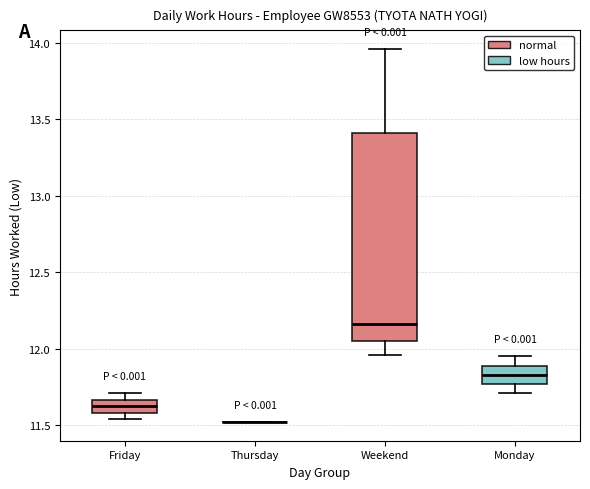

Where does the median line of the box for Weekend sit on the y-axis? The values are not printed on the chart, so give them approximately, as read against the axis.

12.15